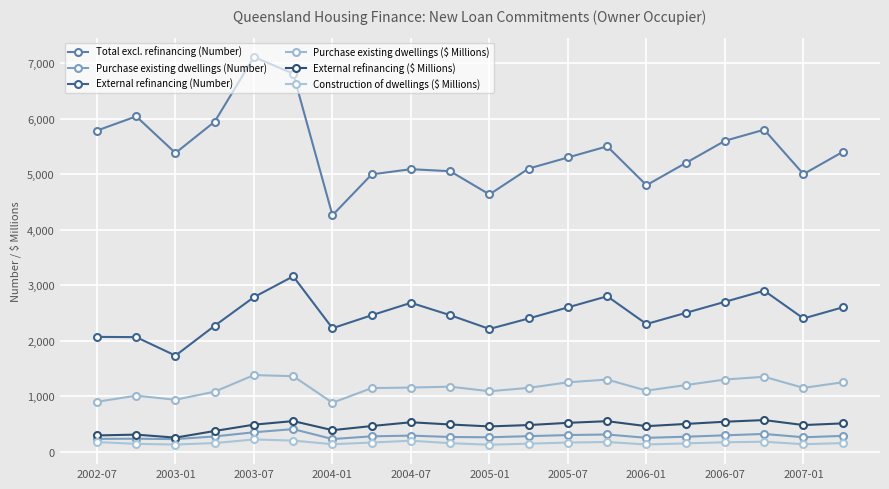

What is the maximum value for External refinancing ($ Millions)?

570.0